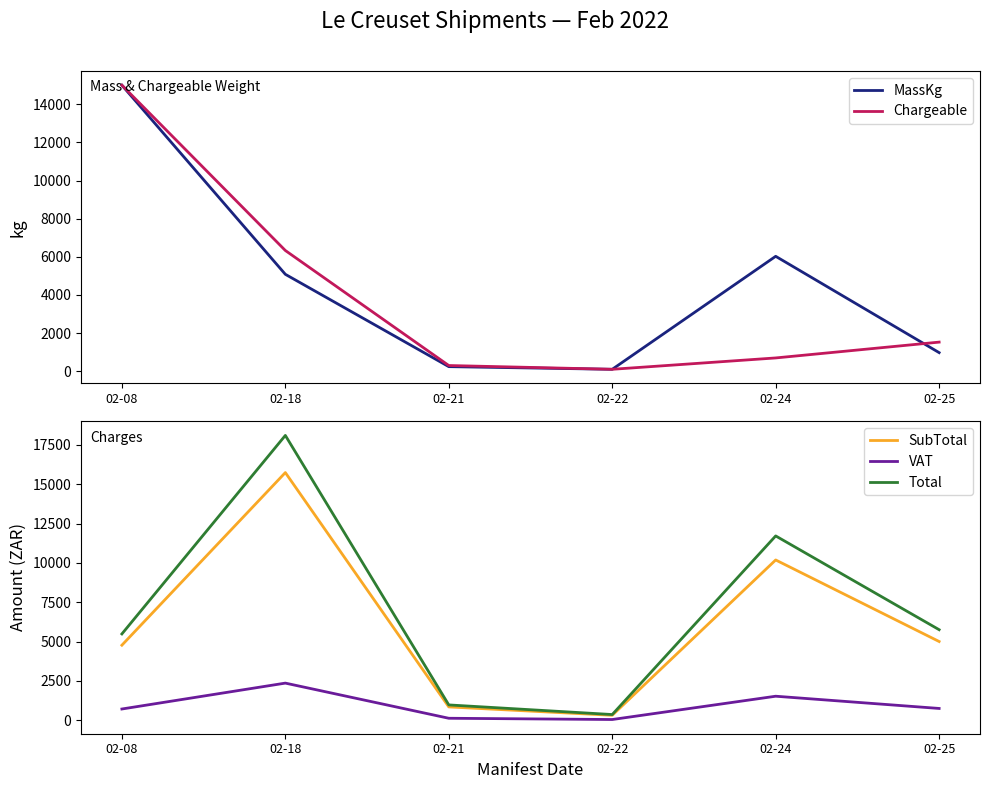

How many categories are shown in the chart?

6